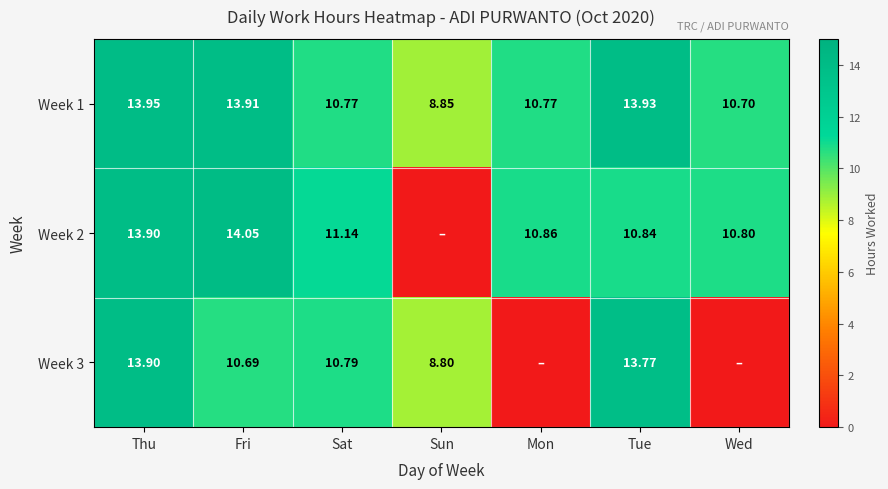

At which label does Week 1 first exceed 10?

Thu